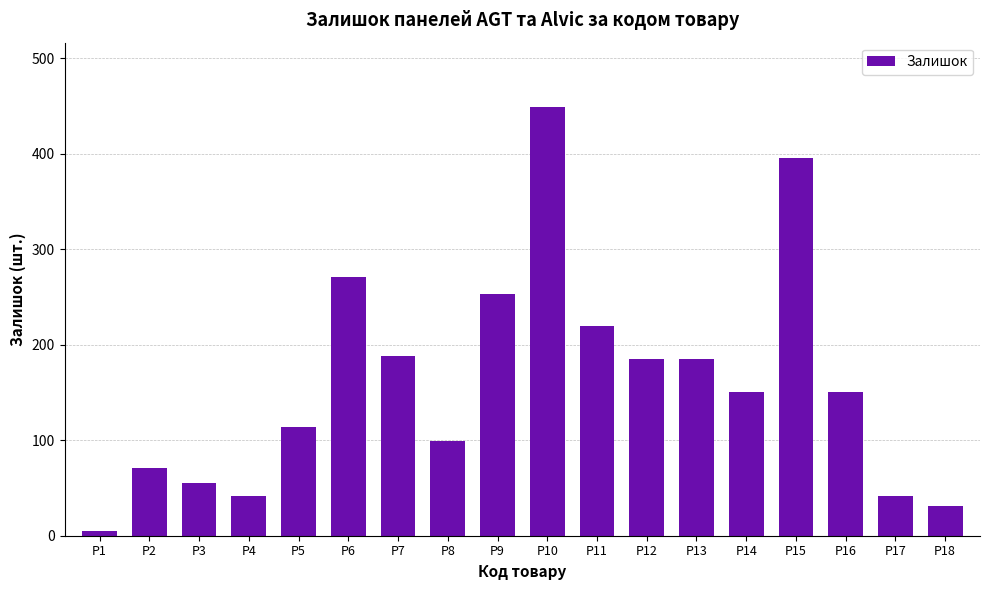

What is the change in value from P6 to P7?

-83